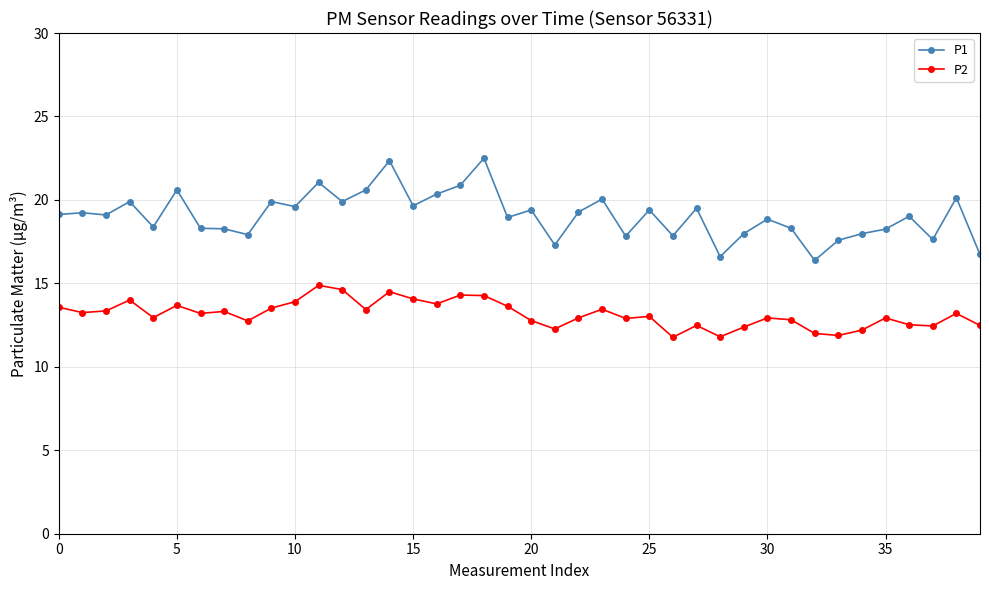

Which series has the widest spread of values?

P1